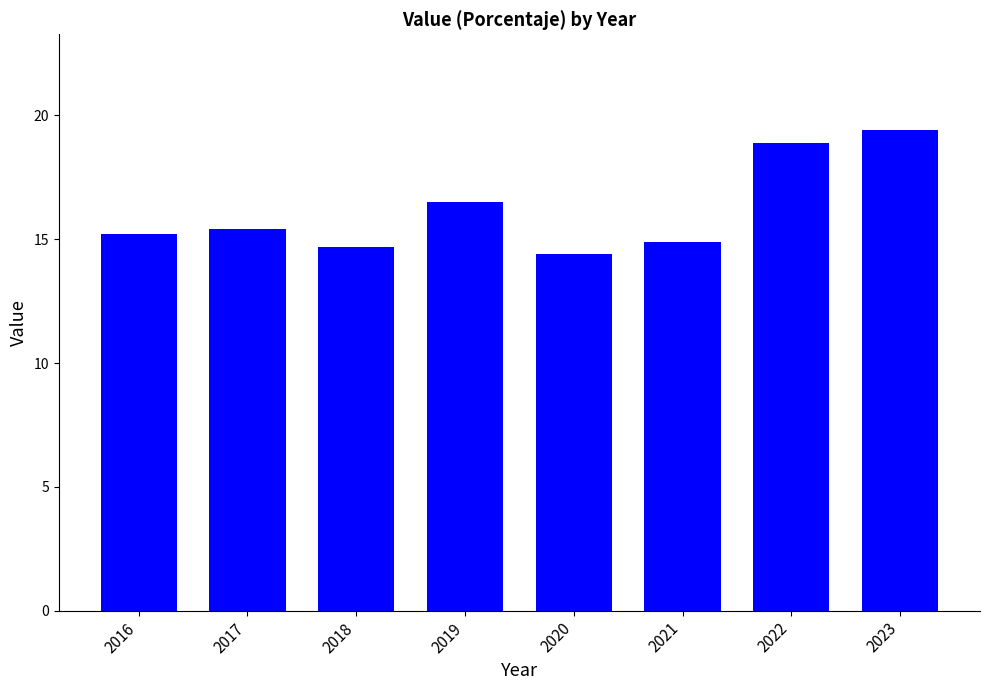

Does the chart contain stacked bars?

No